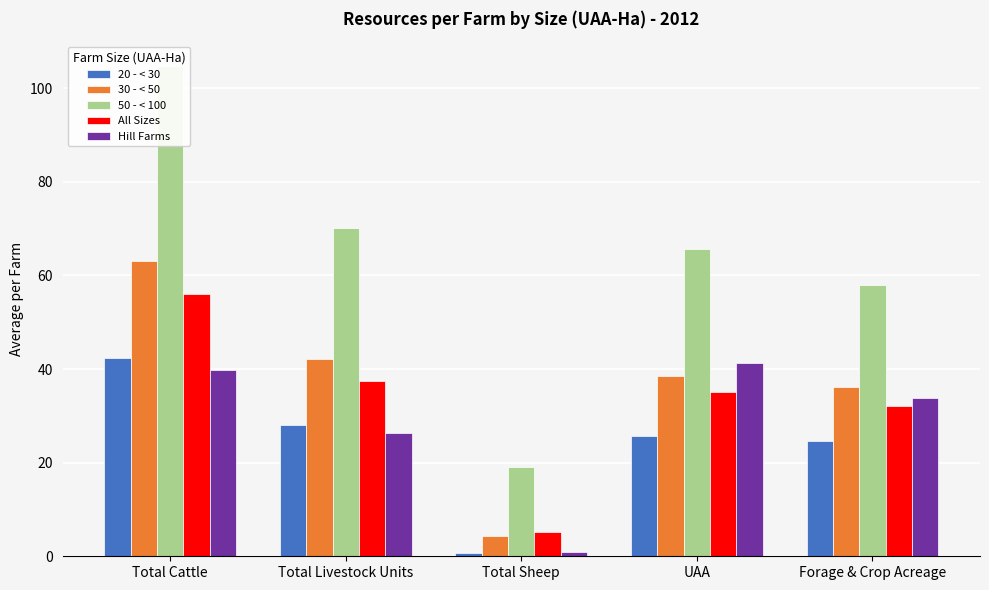

What is the maximum value for Hill Farms?

41.3